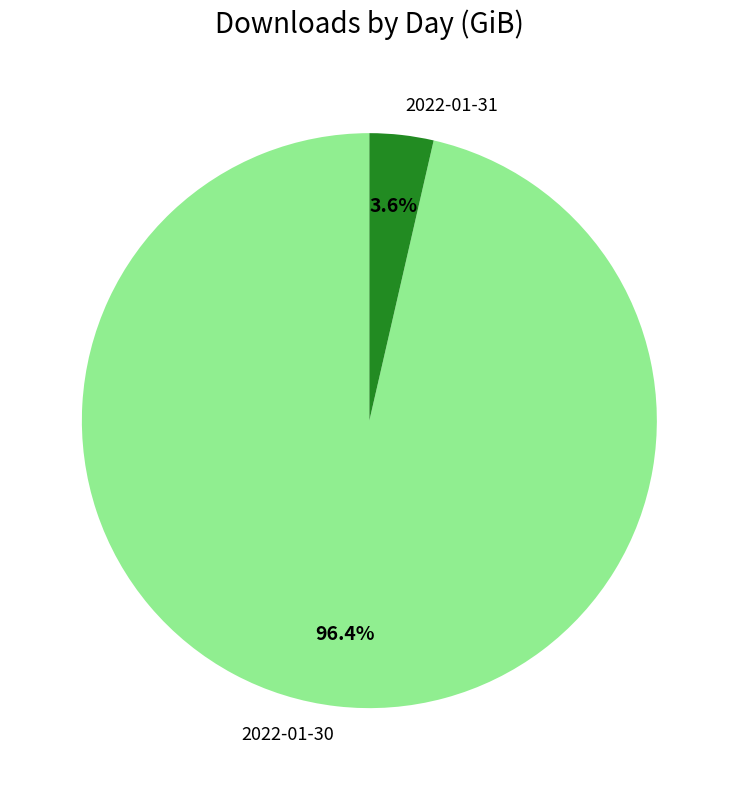

How many slices are in this pie chart?

2